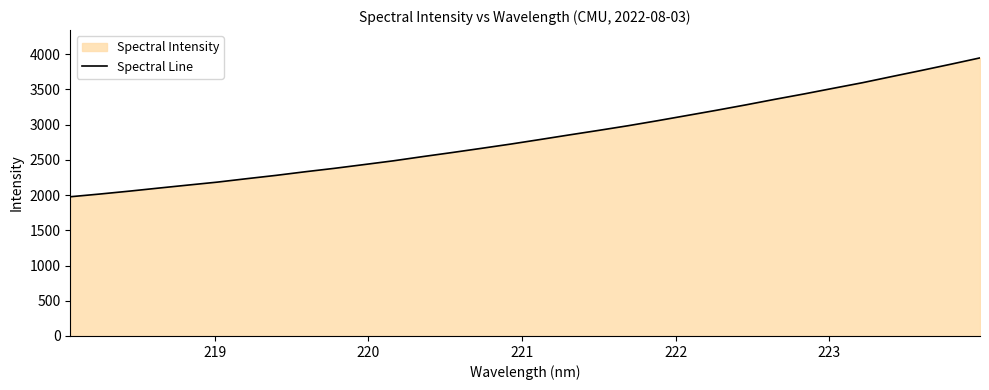

What is the greatest value displayed?

3948.7